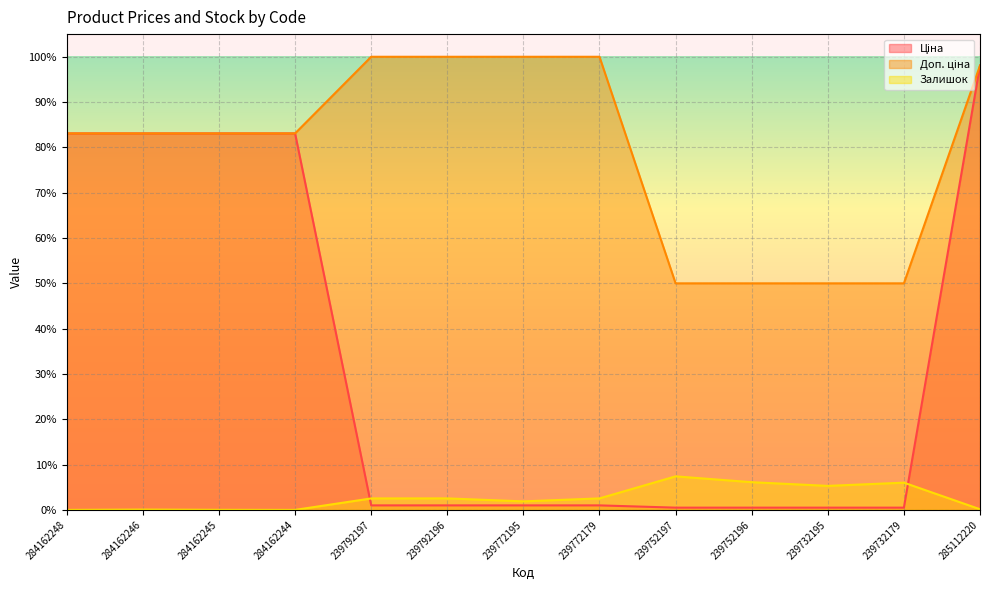

True or false: Ціна and Доп. ціна intersect in this chart.

False